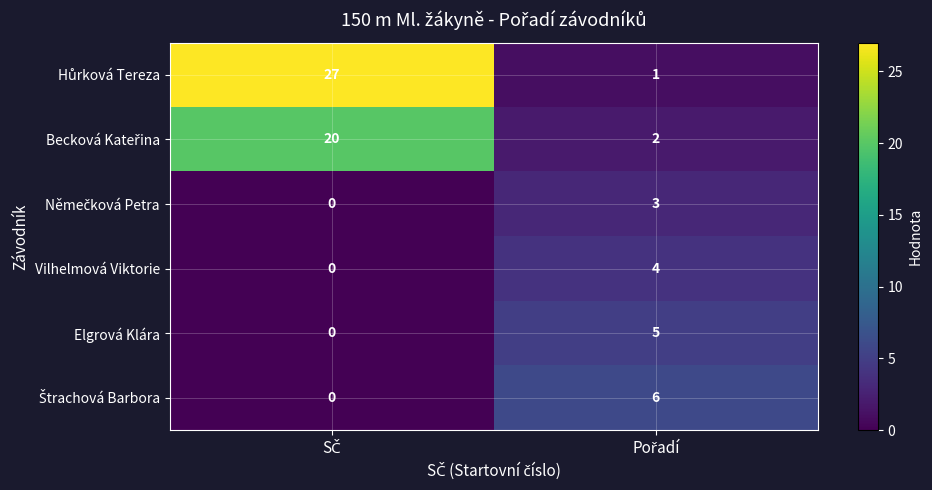

What is the difference between the maximum and minimum values in the Vilhelmová Viktorie series?

4